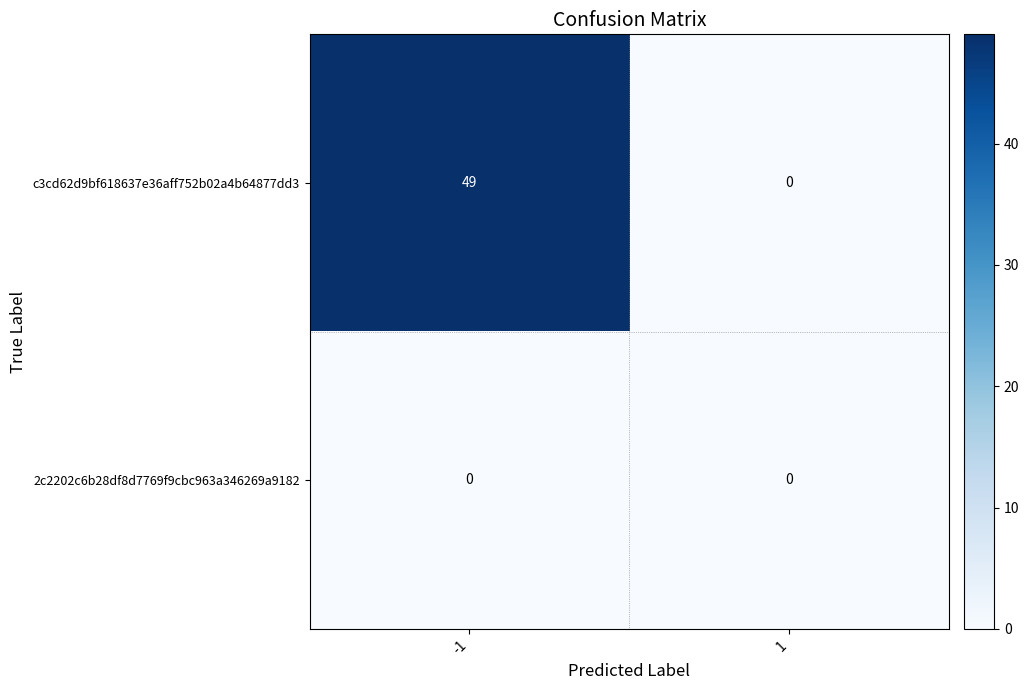

Reading left to right, extract all data points from this chart.

c3cd62d9bf618637e36aff752b02a4b64877dd3: -1=49	1=0
2c2202c6b28df8d7769f9cbc963a346269a9182: -1=0	1=0